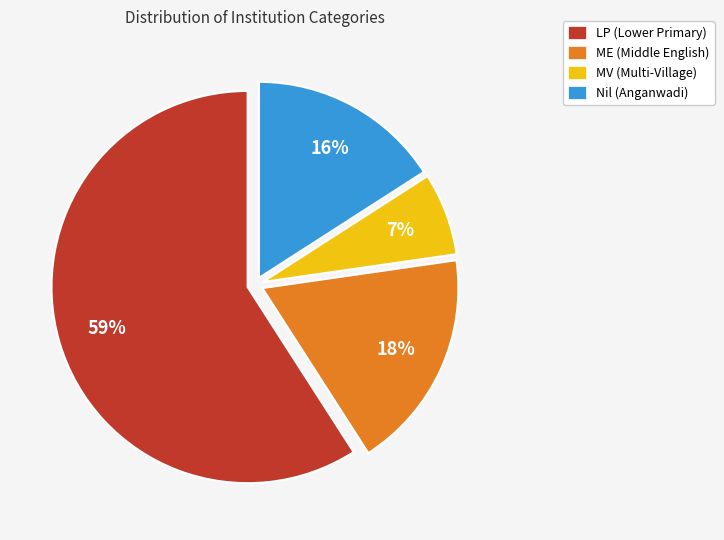

To the nearest percent, what is the average slice percentage?

25%